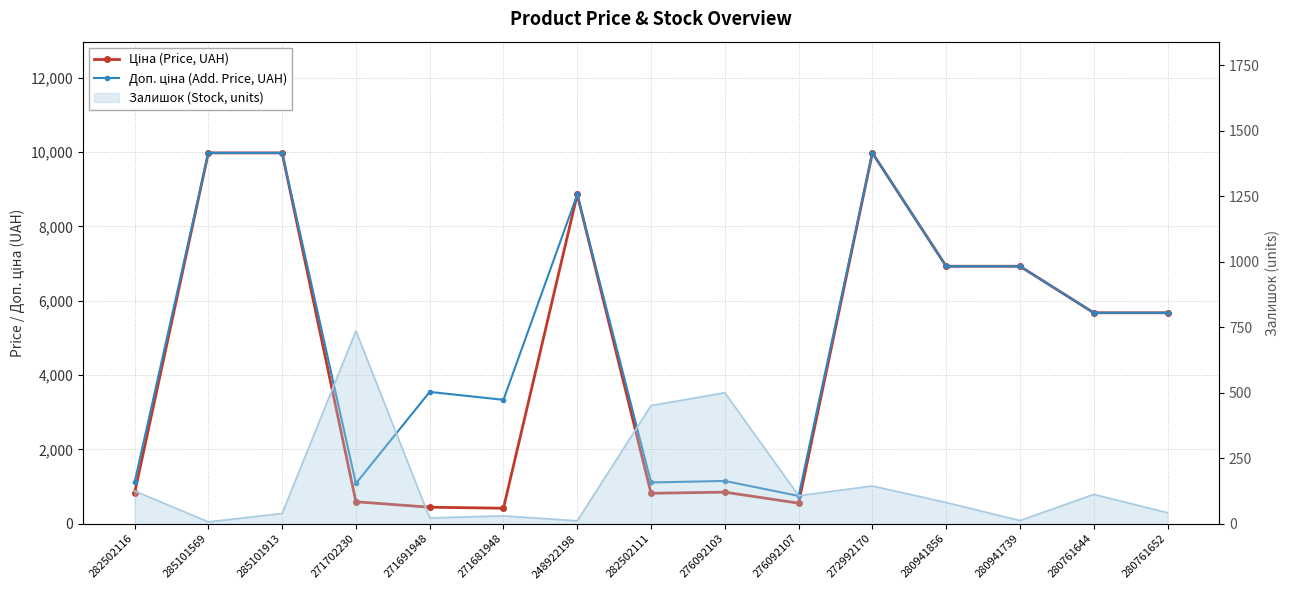

Reading left to right, extract all data points from this chart.

Ціна (Price, UAH): 818.5	9975.0	9975.0	589.9	443.1	416.6	8856.7	818.5	848.4	551.5	9975.0	6925.7	6925.7	5673.8	5673.8
Доп. ціна (Add. Price, UAH): 1109.2	9975.0	9975.0	1081.7	3545.0	3332.5	8856.7	1109.2	1149.7	747.0	9975.0	6925.7	6925.7	5673.8	5673.8